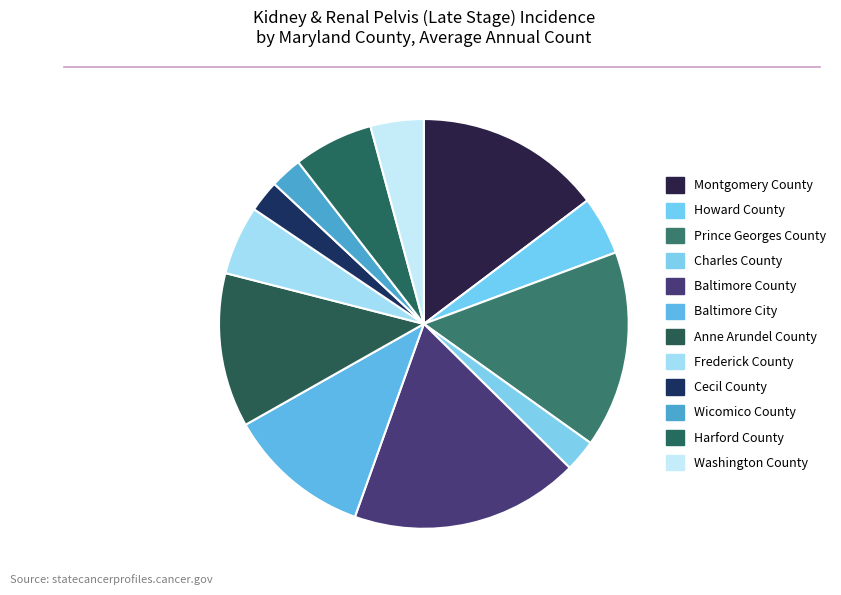

Which has a higher value, Harford County or Anne Arundel County?

Anne Arundel County